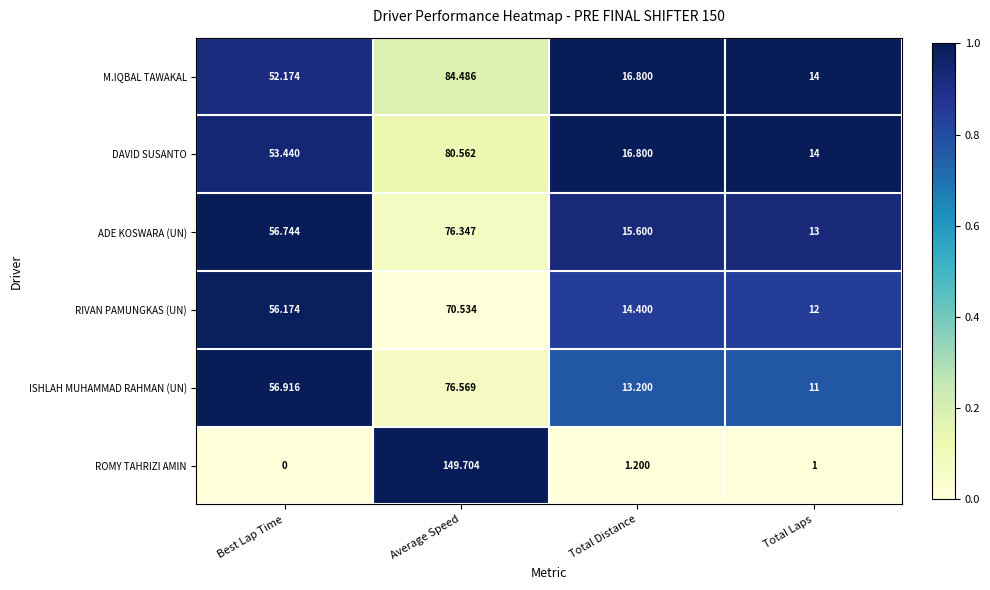

At which label does ROMY TAHRIZI AMIN first exceed 1?

Average Speed